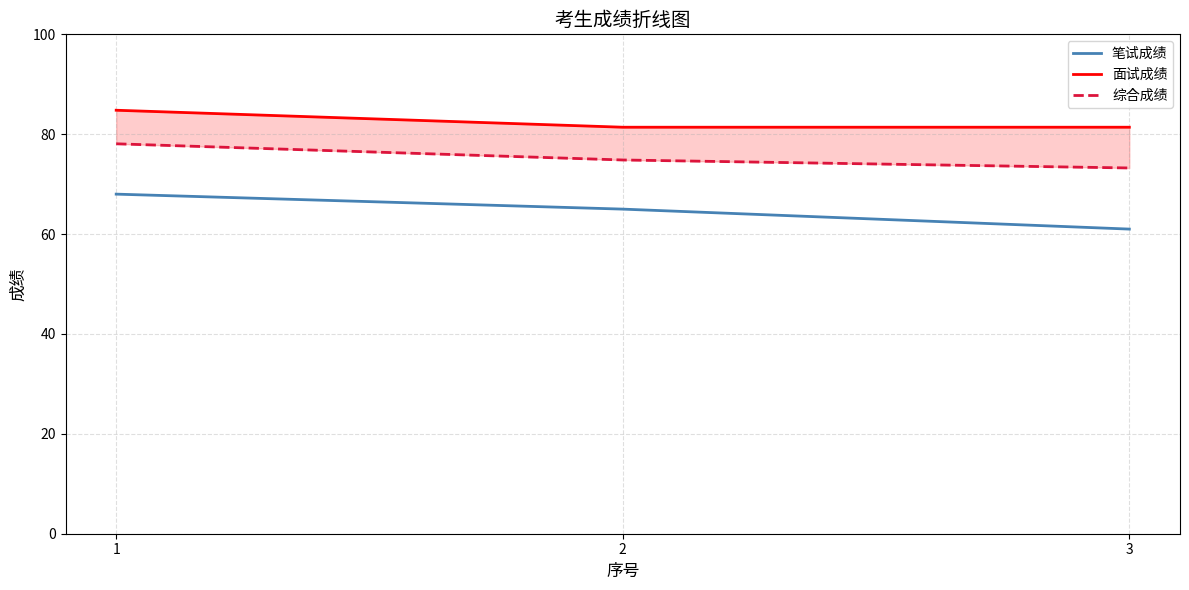

How many values in the 综合成绩 series exceed 74?

2